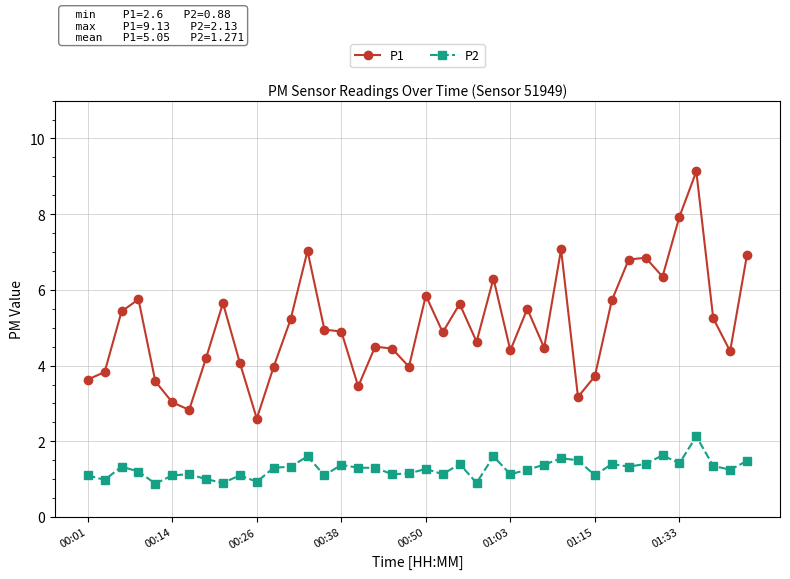

True or false: P1 has more than 1 interior local peaks.

True